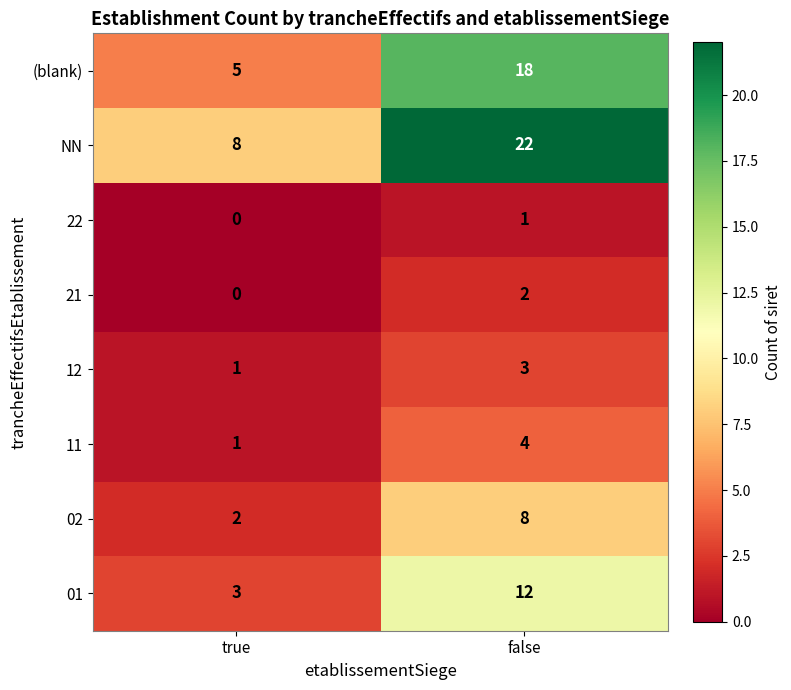

At which label is 21 closest to 1?

true